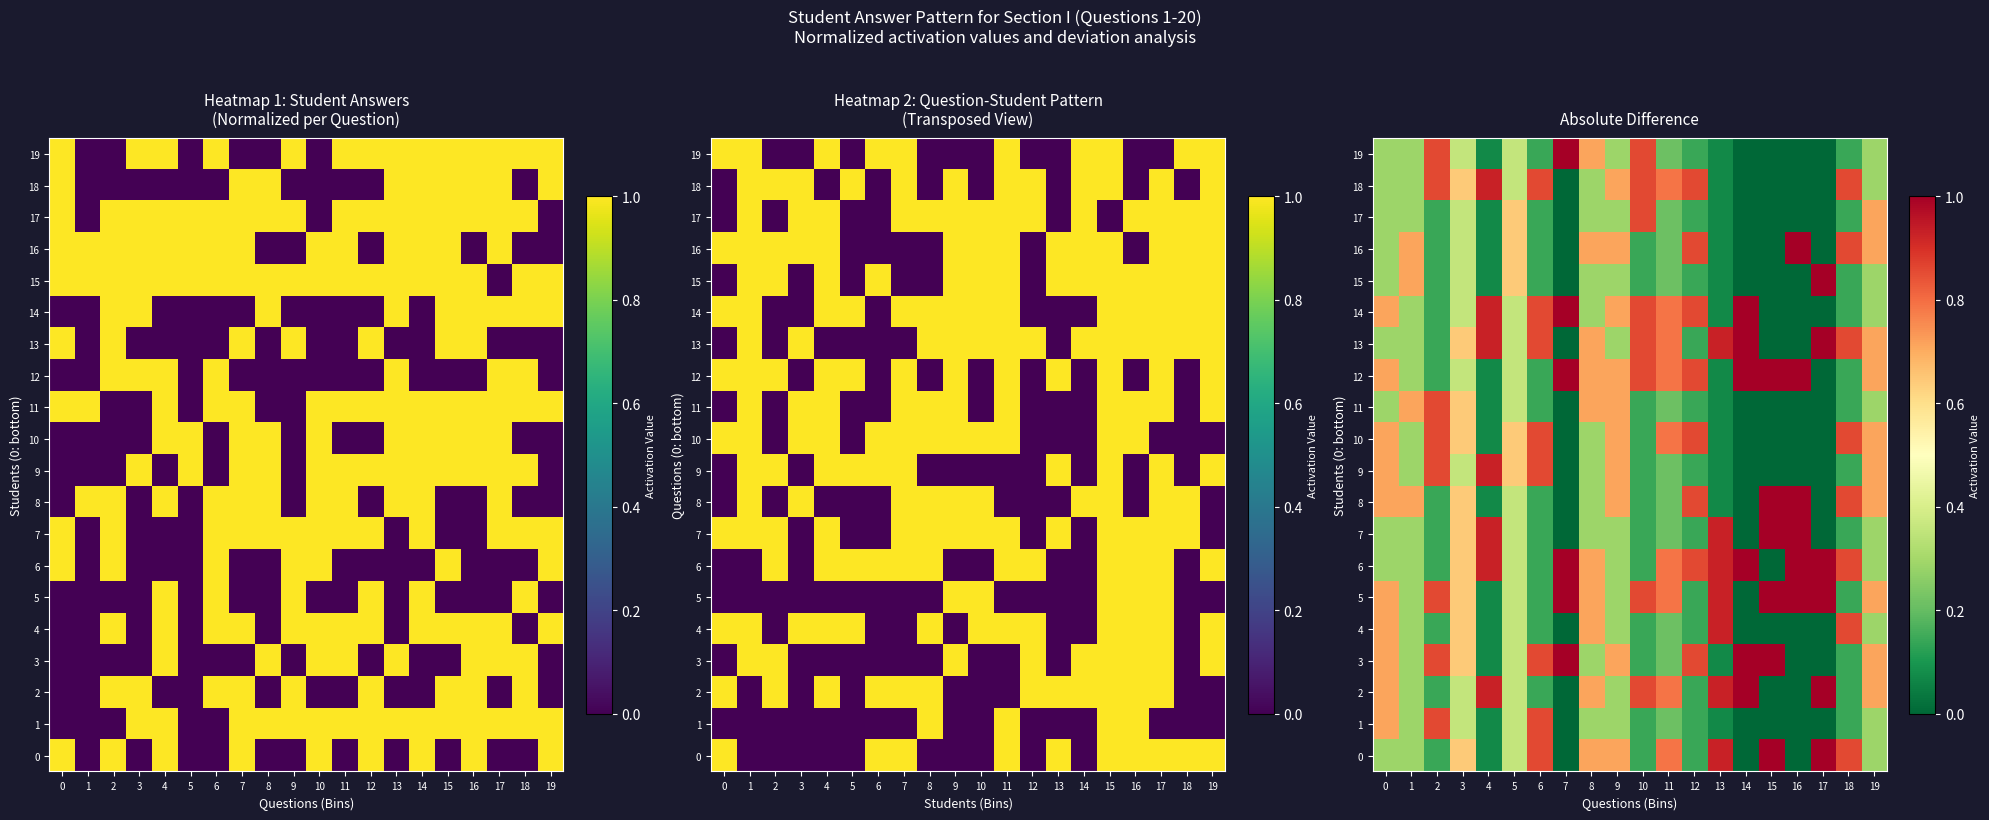

At 17, list the series in order from smallest to largest.

1, 3, 4, 7, 8, 9, 10, 11, 12, 14, 16, 17, 18, 19, 0, 2, 5, 6, 13, 15